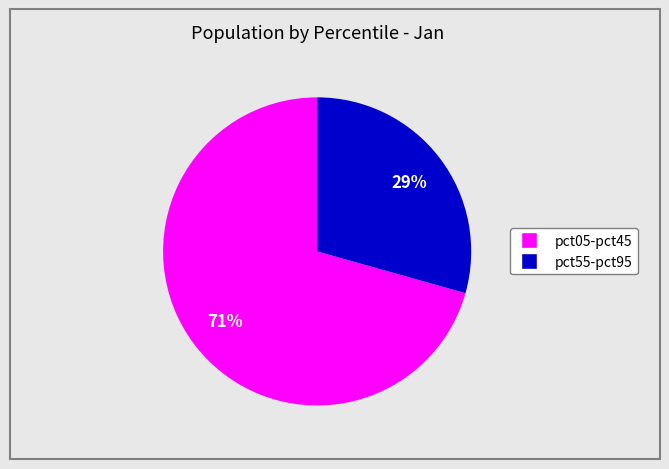

Is there a majority slice in this chart?

Yes